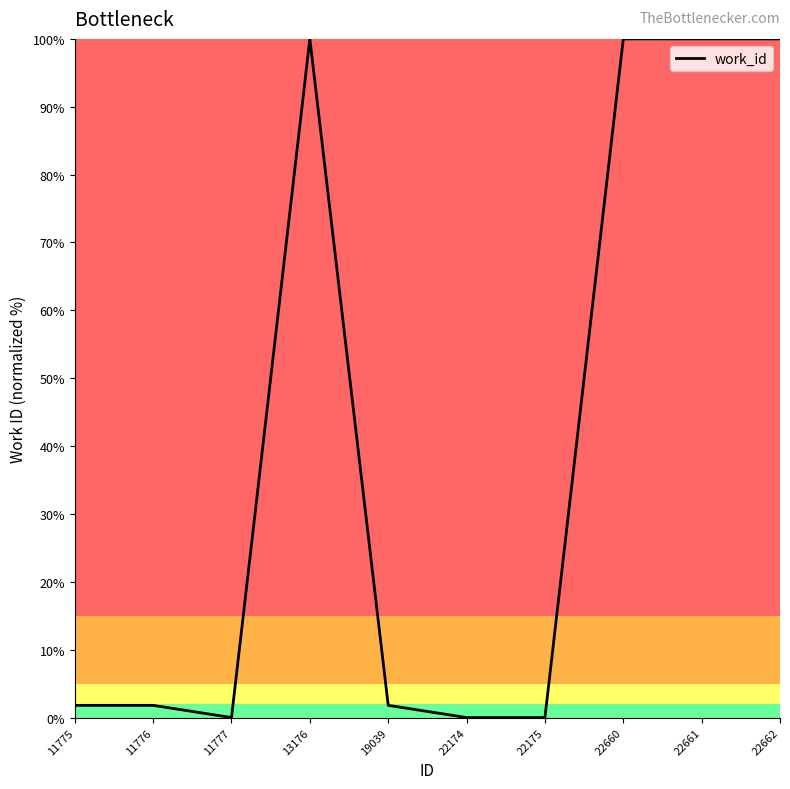

Where is the first local minimum?

11777